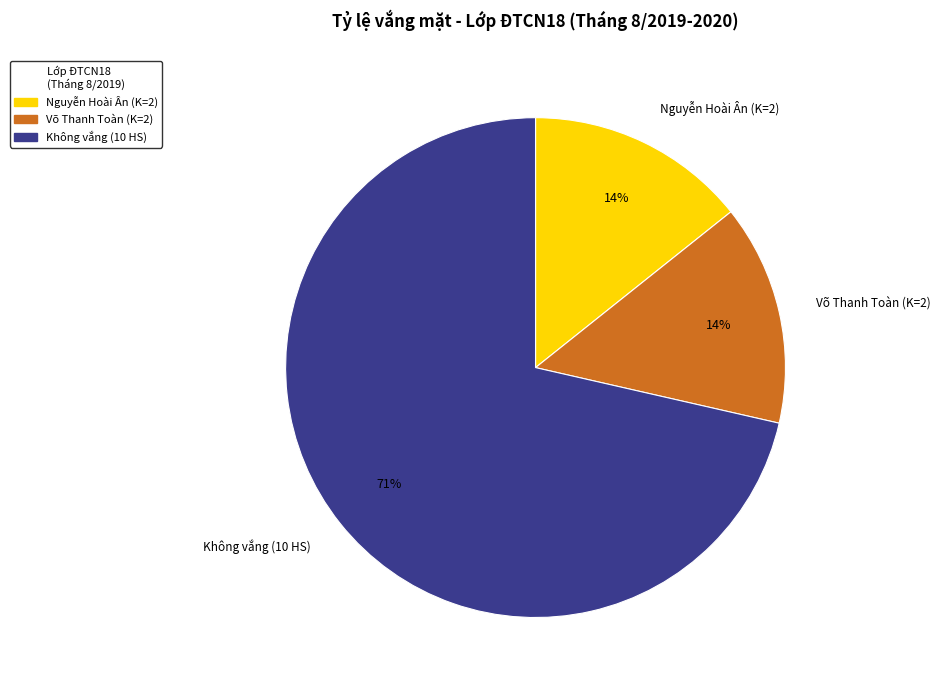

Does any single category account for the majority?

Yes